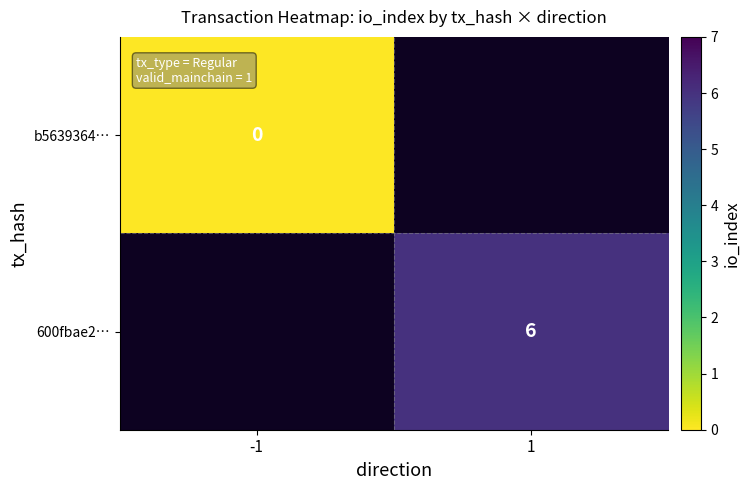

True or false: 600fbae2… has a value of 6 at 1.

True